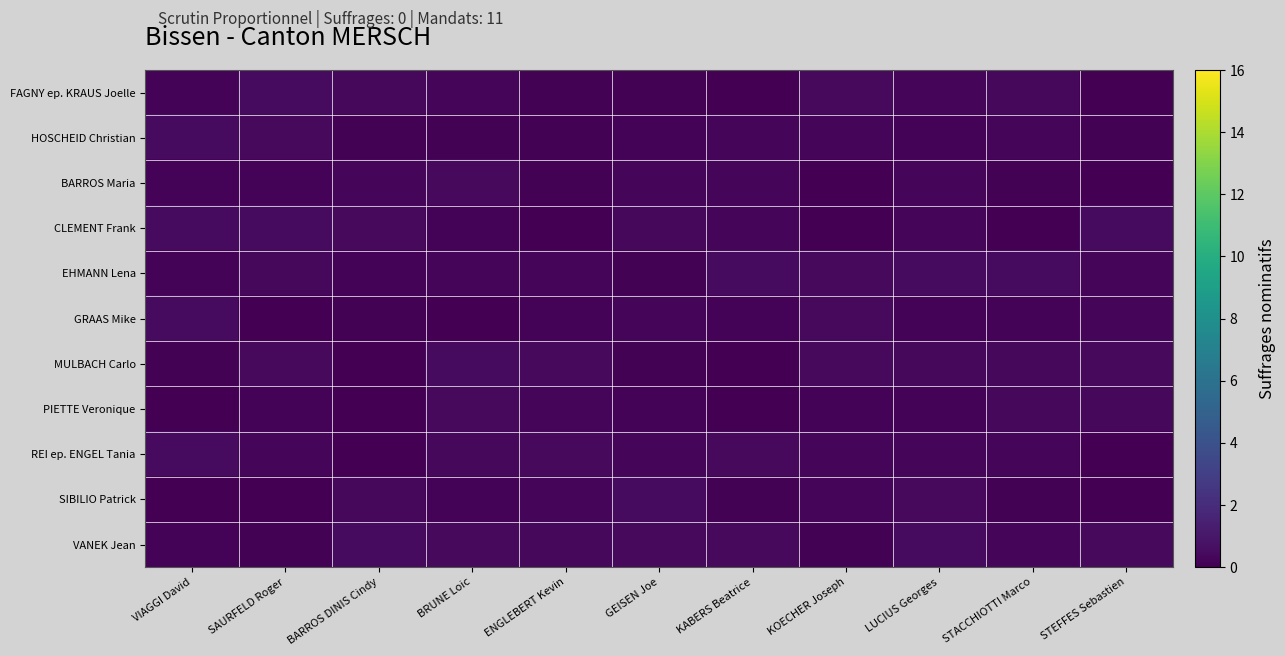

Rank the series at KABERS Beatrice from highest to lowest value.

EHMANN Lena, VANEK Jean, REI ep. ENGEL Tania, BARROS Maria, HOSCHEID Christian, CLEMENT Frank, GRAAS Mike, SIBILIO Patrick, PIETTE Veronique, FAGNY ep. KRAUS Joelle, MULBACH Carlo